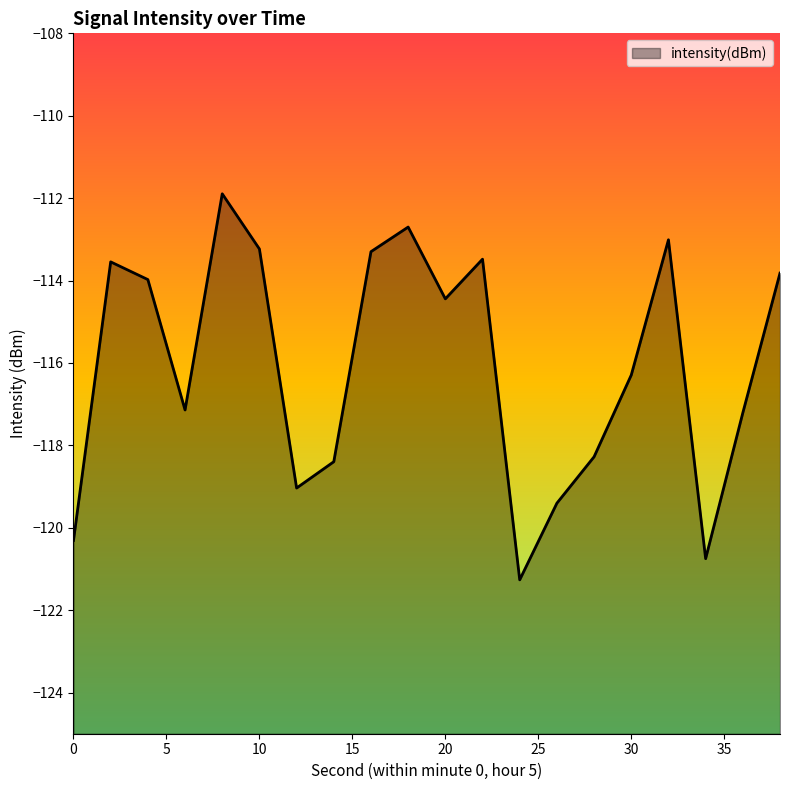

What is the smallest value displayed?

-121.3